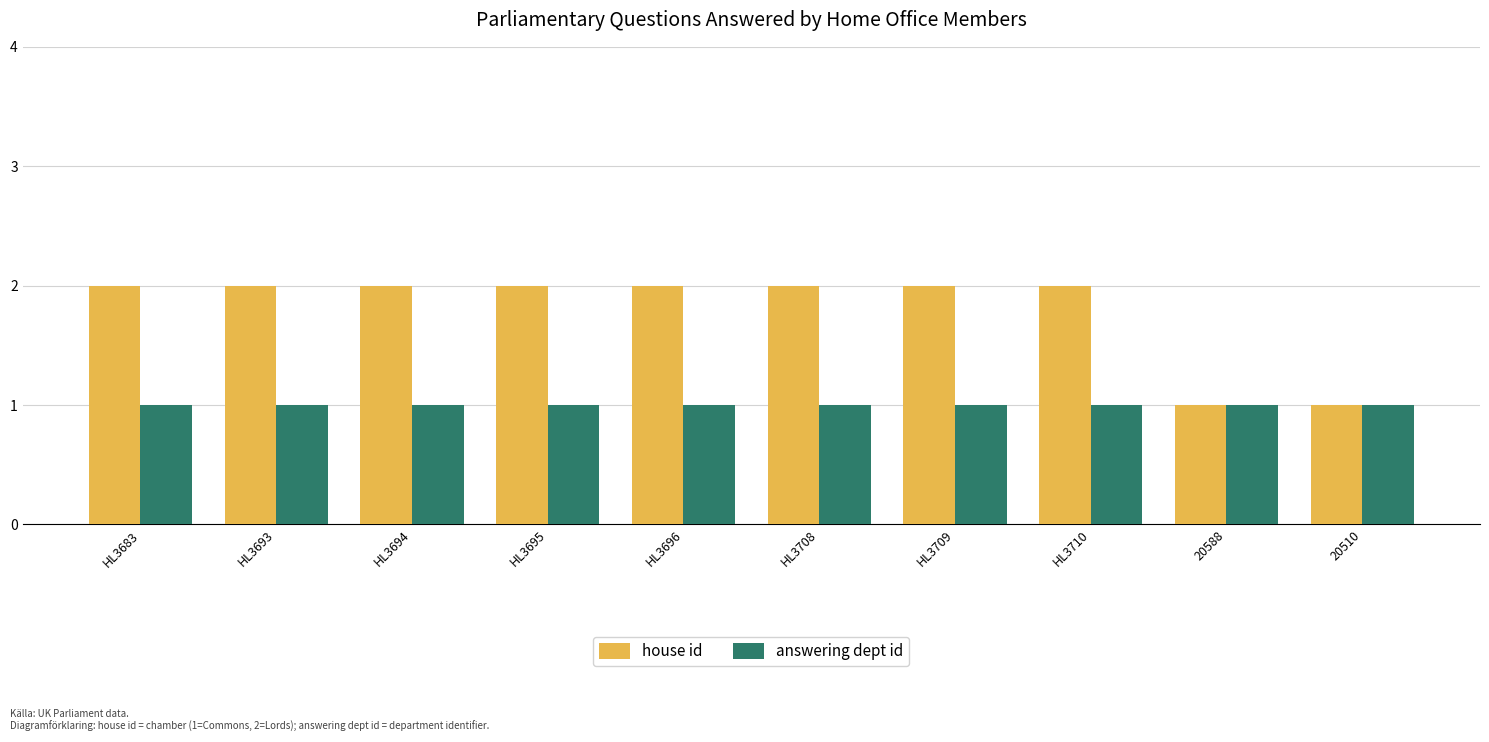

Reading left to right, transcribe all the data shown in this chart.

house id: HL3683=2	HL3693=2	HL3694=2	HL3695=2	HL3696=2	HL3708=2	HL3709=2	HL3710=2	20588=1	20510=1
answering dept id: HL3683=1	HL3693=1	HL3694=1	HL3695=1	HL3696=1	HL3708=1	HL3709=1	HL3710=1	20588=1	20510=1